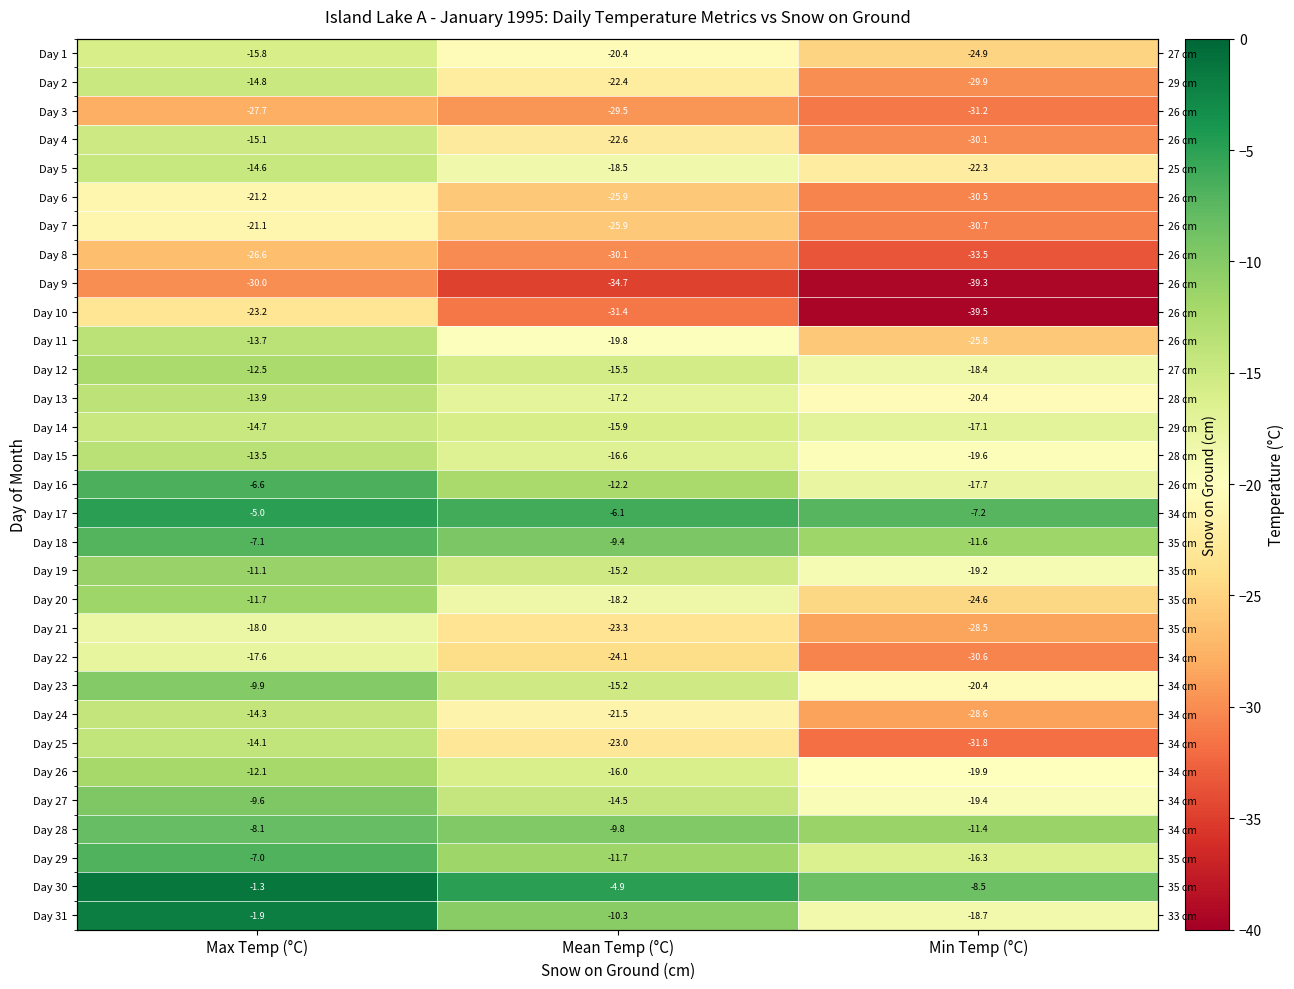

At which label is Day 31 closest to -10?

Mean Temp (°C)